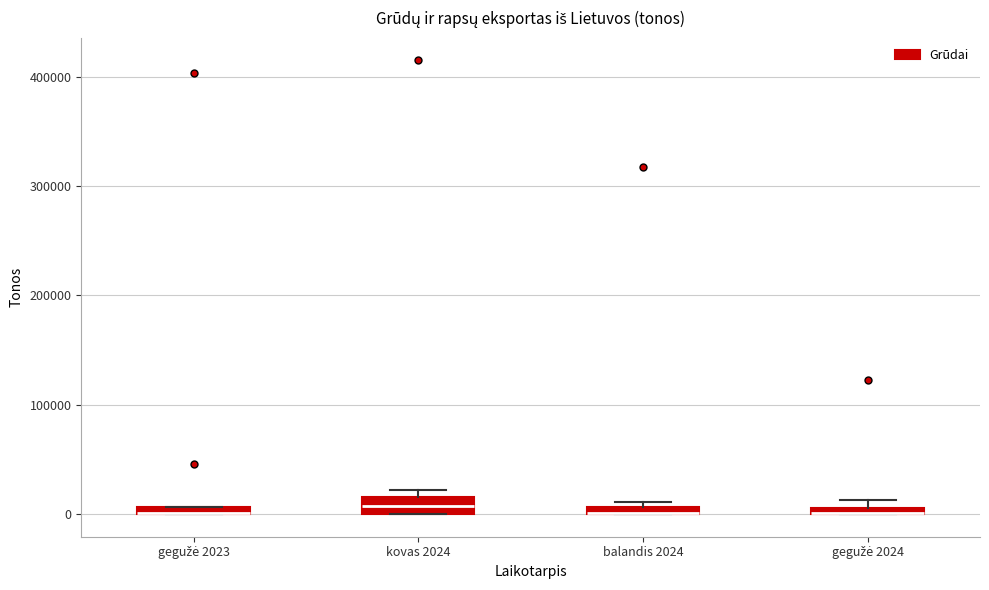

Where is the lower edge of the box for gegužė 2023 on the y-axis? The values are not printed on the chart, so give them approximately, as read against the axis.

0